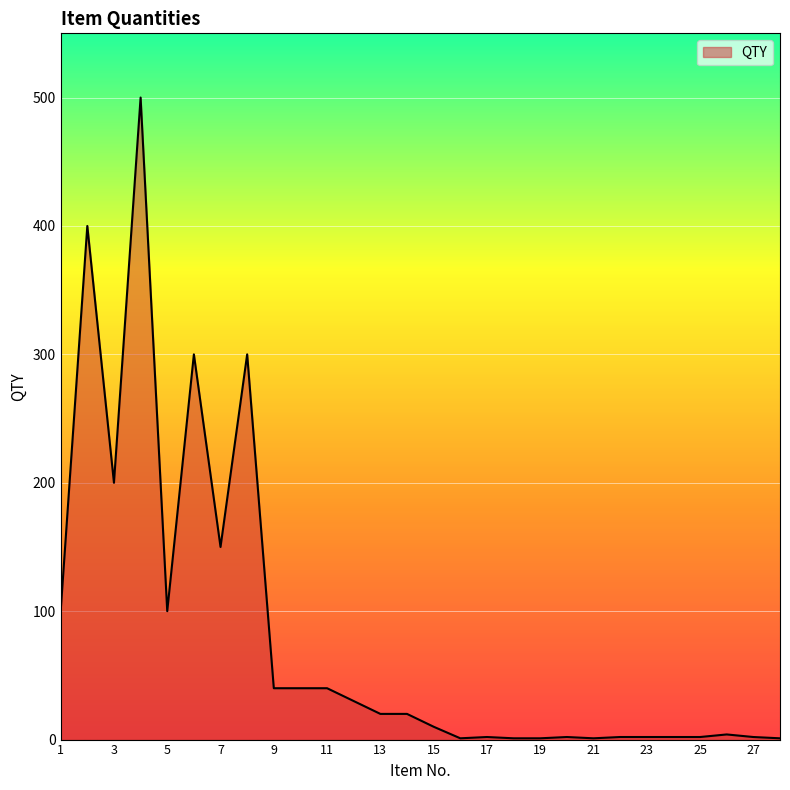

What is the difference between the maximum and minimum values?

499